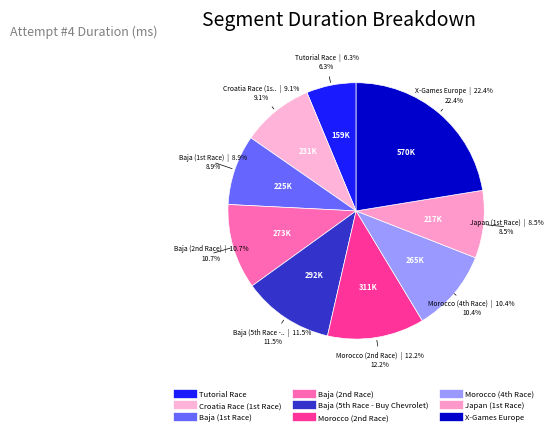

Does any single category account for the majority?

No